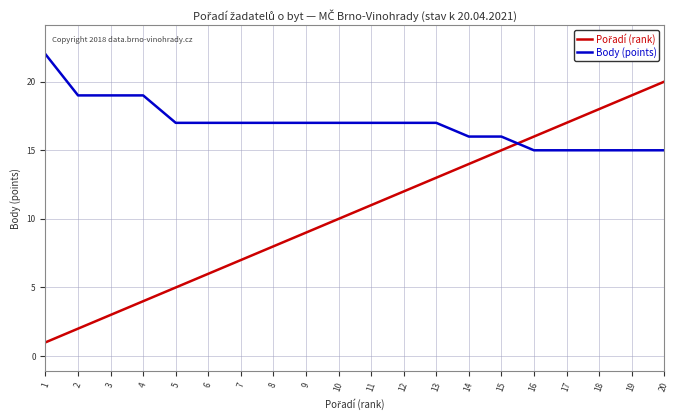

The Body (points) series shows 4 at 12. True or false?

False